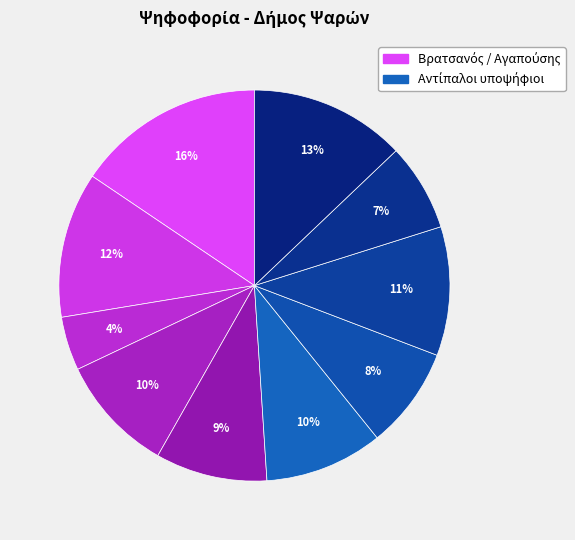

Is there any slice that represents more than half of the pie?

No